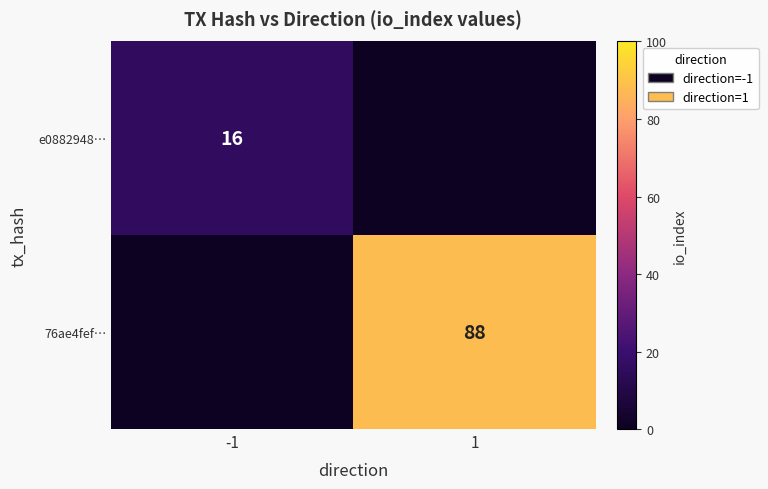

How many series are shown in this chart?

2